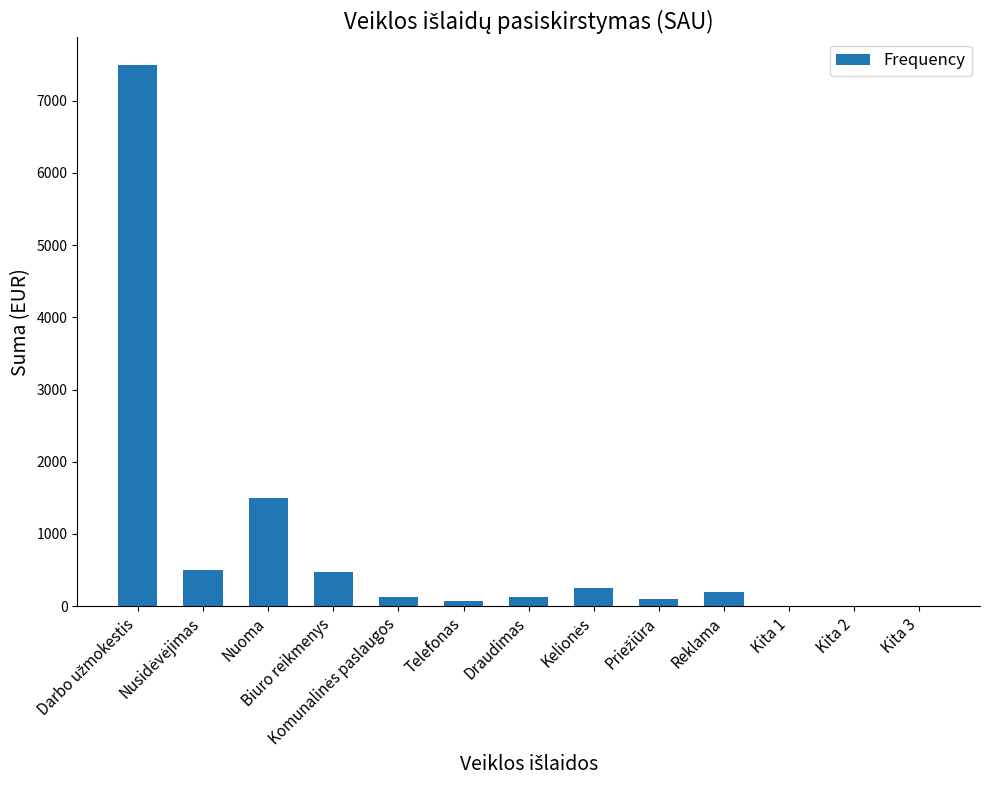

What is the greatest value displayed?

7500